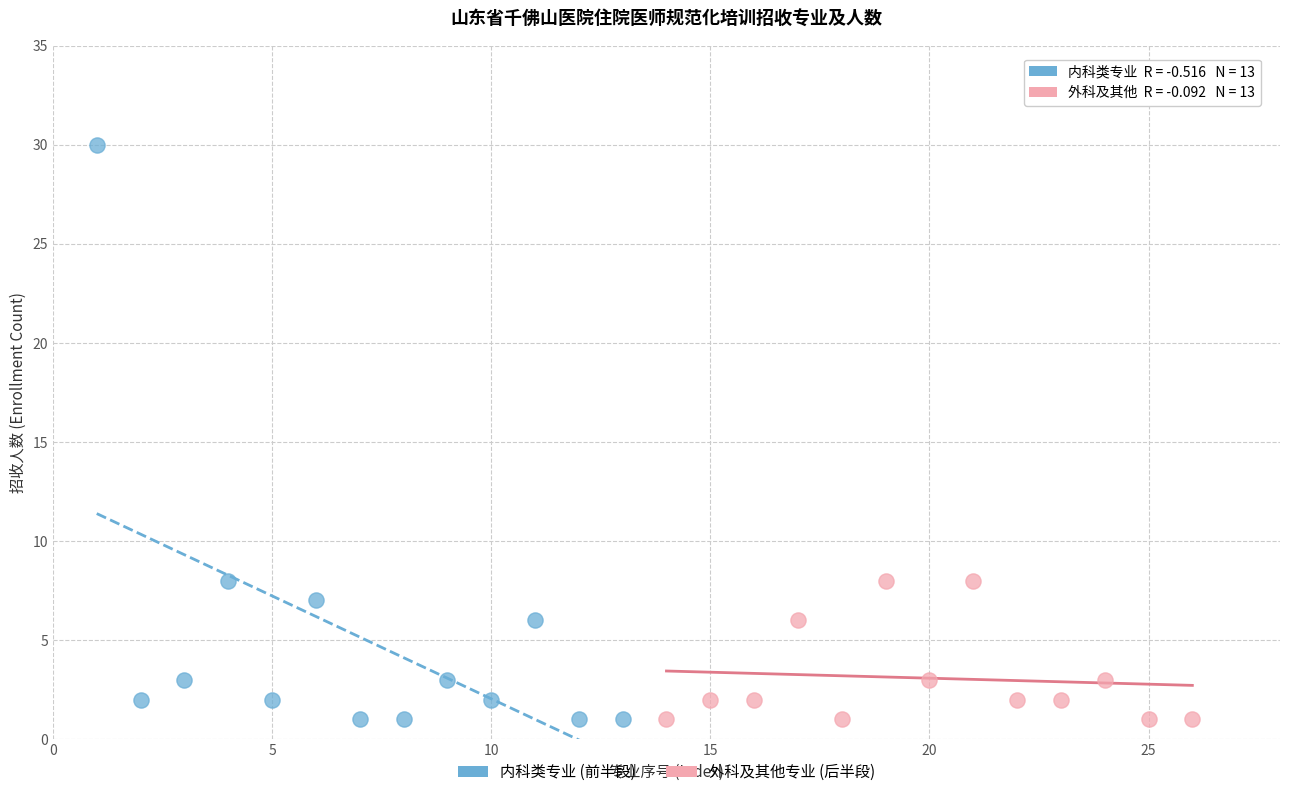

Which series contains the highest Y value?

内科类专业 (前半段)